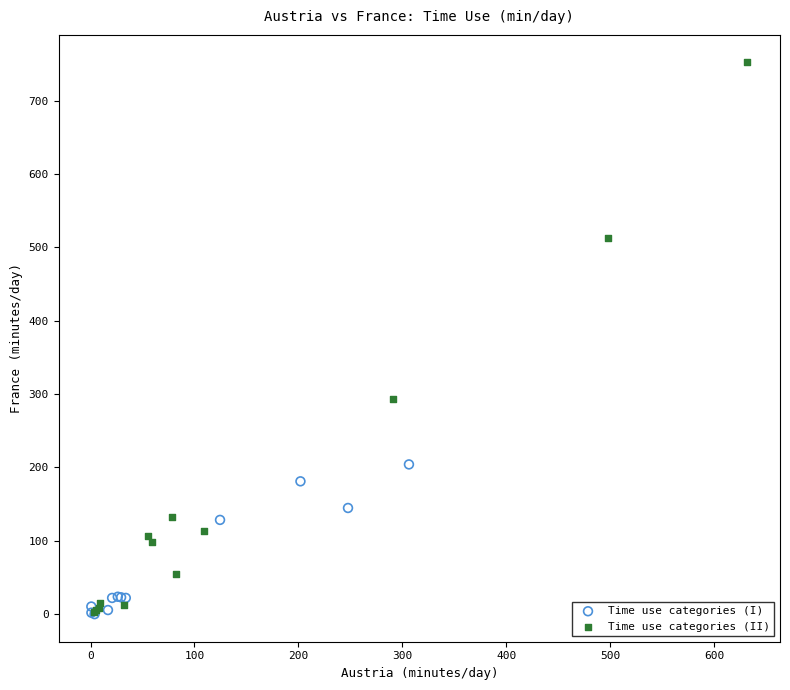

Which series contains the highest Y value?

Time use categories (II)